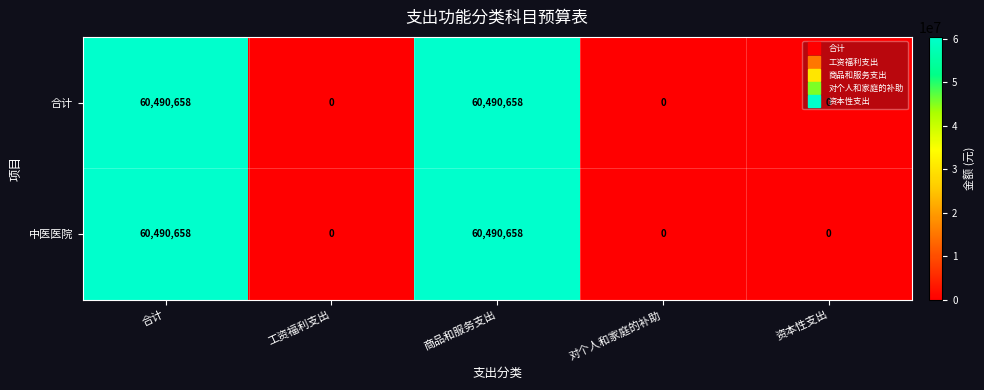

What is the total value across all series at 商品和服务支出?

120981316